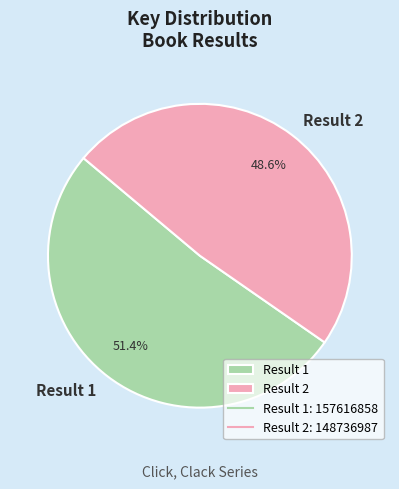

Which category has the smallest portion of the pie?

Result 2